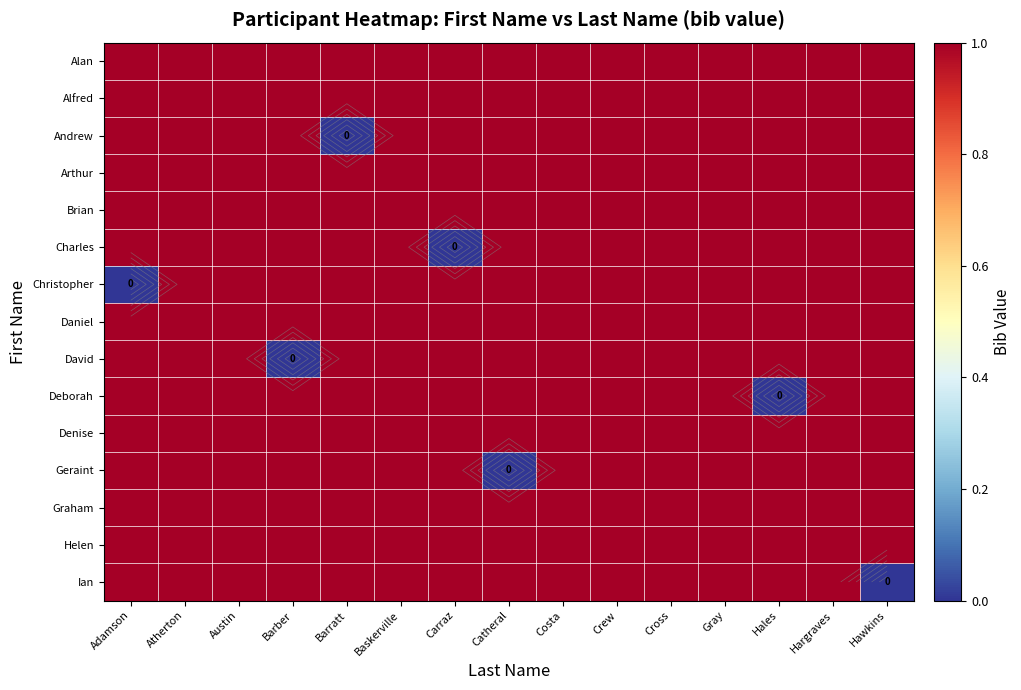

How many data points does each series have?

15